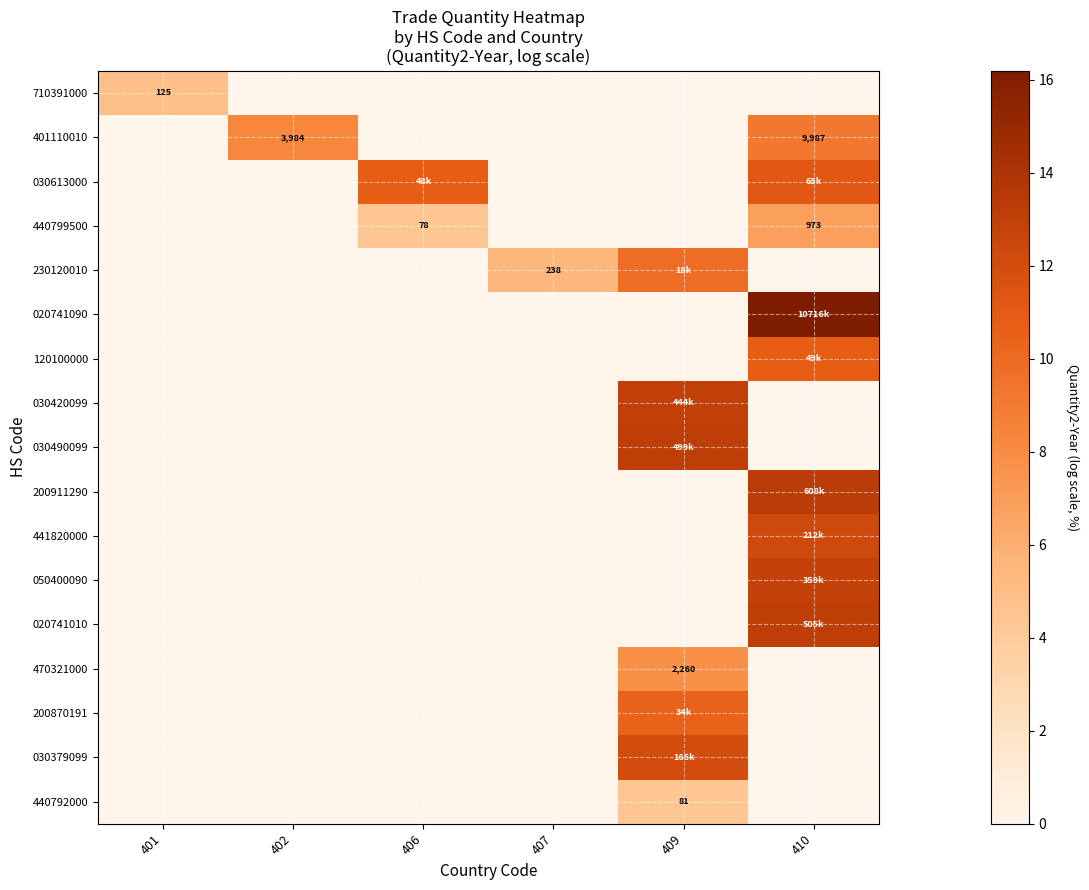

What is the difference between the highest and lowest values at 407?

5.5